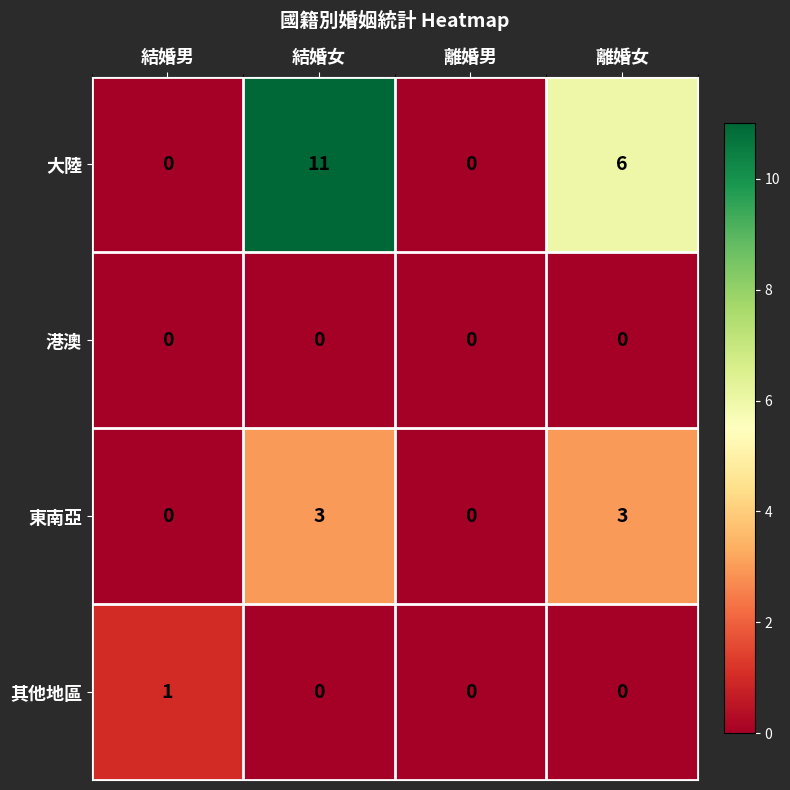

Reading left to right, transcribe all the data shown in this chart.

大陸: 結婚男=0	結婚女=11	離婚男=0	離婚女=6
港澳: 結婚男=0	結婚女=0	離婚男=0	離婚女=0
東南亞: 結婚男=0	結婚女=3	離婚男=0	離婚女=3
其他地區: 結婚男=1	結婚女=0	離婚男=0	離婚女=0